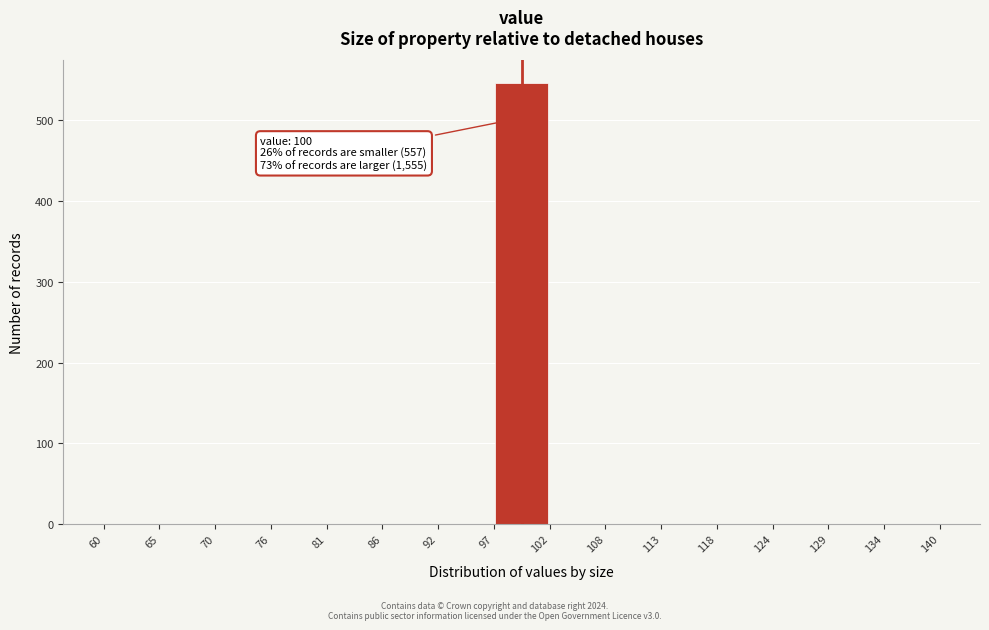

Which range on the x-axis has the tallest bar?

97 to 102